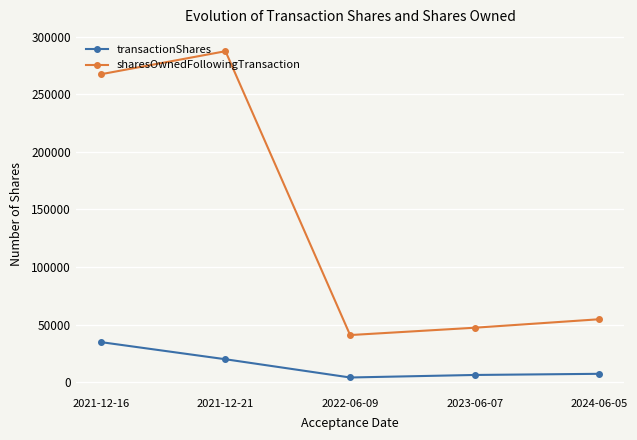

True or false: transactionShares has more than 1 interior local peaks.

False